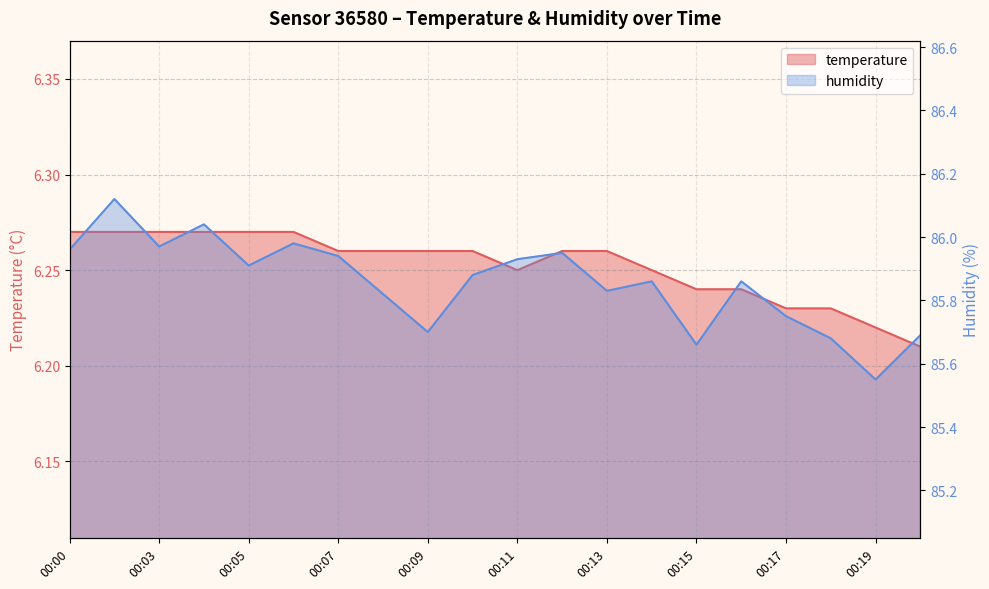

True or false: humidity has a value of 55.7 at 00:14.

False